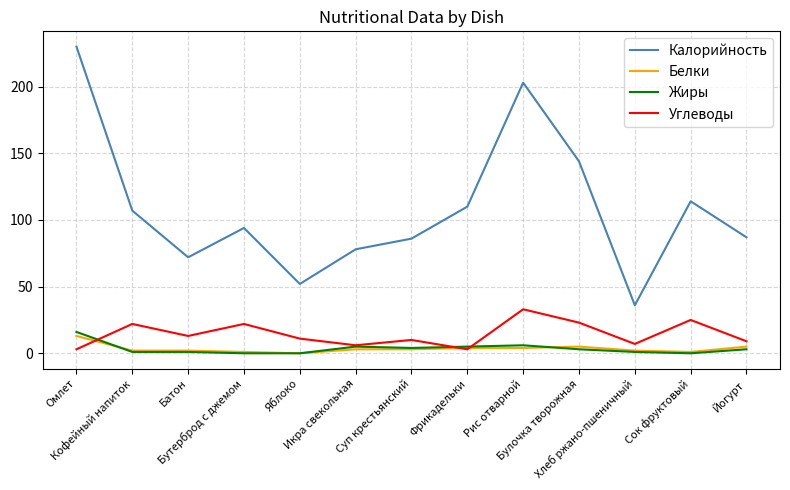

Which series has the largest range (max minus min)?

Калорийность